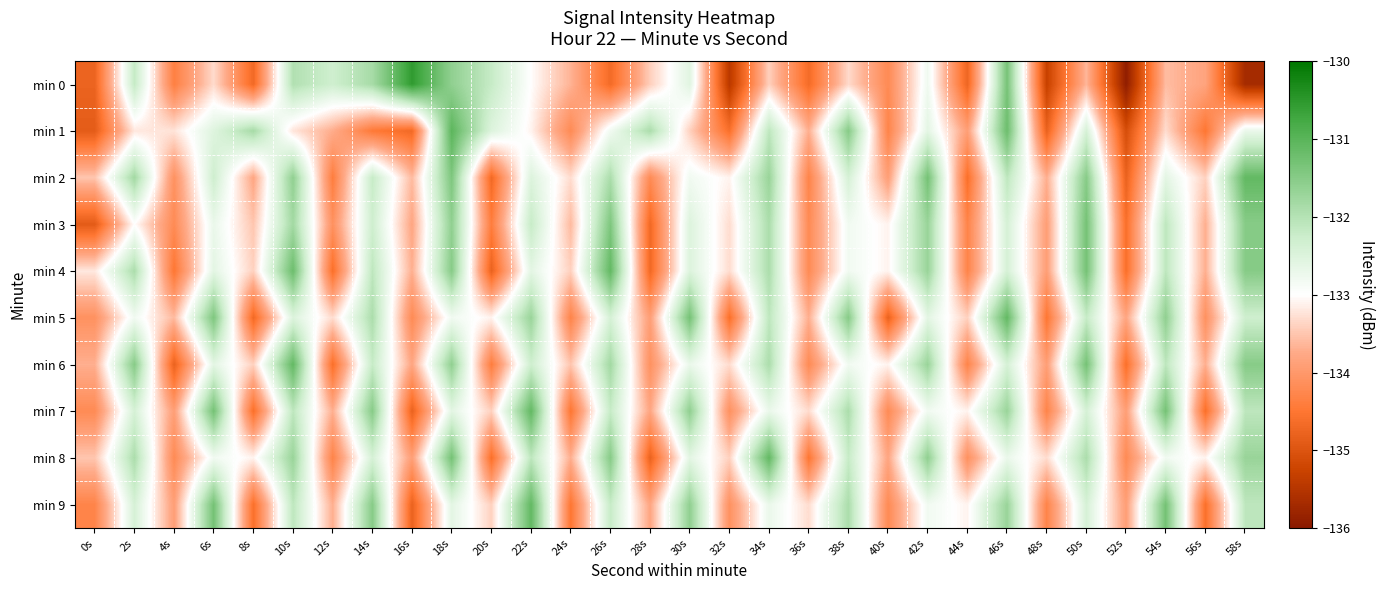

Reading right to left, transcribe all the data shown in this chart.

min 0: 58s=-135.7	56s=-133.8	54s=-133.6	52s=-135.9	50s=-133.6	48s=-135.3	46s=-131.3	44s=-134.7	42s=-132.8	40s=-134.2	38s=-133.3	36s=-134.7	34s=-133.4	32s=-135.4	30s=-132.6	28s=-133.4	26s=-134.7	24s=-133.7	22s=-133.0	20s=-132.2	18s=-131.6	16s=-130.5	14s=-131.9	12s=-132.3	10s=-132.0	8s=-134.7	6s=-133.3	4s=-134.4	2s=-132.2	0s=-134.8
min 1: 58s=-132.7	56s=-134.5	54s=-133.3	52s=-135.1	50s=-132.4	48s=-134.8	46s=-131.2	44s=-133.9	42s=-132.6	40s=-134.3	38s=-131.5	36s=-133.7	34s=-132.1	32s=-134.6	30s=-133.4	28s=-131.9	26s=-132.8	24s=-134.2	22s=-133.1	20s=-132.5	18s=-131.0	16s=-134.7	14s=-134.5	12s=-133.7	10s=-133.2	8s=-131.8	6s=-132.5	4s=-133.2	2s=-133.2	0s=-134.9
min 2: 58s=-131.1	56s=-133.4	54s=-132.6	52s=-134.8	50s=-131.5	48s=-133.7	46s=-132.1	44s=-134.6	42s=-131.3	40s=-133.9	38s=-132.4	36s=-134.3	34s=-131.7	32s=-133.1	30s=-132.8	28s=-134.2	26s=-131.9	24s=-133.3	22s=-132.5	20s=-134.7	18s=-131.4	16s=-133.6	14s=-132.2	12s=-134.4	10s=-131.6	8s=-133.8	6s=-132.3	4s=-134.1	2s=-131.8	0s=-133.5
min 3: 58s=-131.5	56s=-133.7	54s=-132.1	52s=-134.6	50s=-131.3	48s=-133.9	46s=-132.4	44s=-134.3	42s=-131.7	40s=-133.1	38s=-132.8	36s=-134.2	34s=-131.9	32s=-133.3	30s=-132.5	28s=-134.7	26s=-131.4	24s=-133.6	22s=-132.2	20s=-134.4	18s=-131.6	16s=-133.8	14s=-132.3	12s=-134.1	10s=-131.8	8s=-133.5	6s=-132.7	4s=-134.2	2s=-133.0	0s=-134.9
min 4: 58s=-131.5	56s=-133.7	54s=-132.1	52s=-134.6	50s=-131.3	48s=-133.9	46s=-132.4	44s=-134.3	42s=-131.7	40s=-133.1	38s=-132.8	36s=-134.2	34s=-131.9	32s=-133.3	30s=-132.5	28s=-134.7	26s=-131.1	24s=-133.4	22s=-132.6	20s=-134.8	18s=-131.5	16s=-133.7	14s=-132.1	12s=-134.6	10s=-131.2	8s=-133.4	6s=-132.6	4s=-134.5	2s=-131.9	0s=-133.2
min 5: 58s=-132.3	56s=-134.1	54s=-131.6	52s=-133.8	50s=-132.2	48s=-134.5	46s=-131.1	44s=-133.4	42s=-132.6	40s=-134.8	38s=-131.5	36s=-133.7	34s=-132.1	32s=-134.6	30s=-131.3	28s=-133.9	26s=-132.4	24s=-134.3	22s=-131.7	20s=-133.1	18s=-132.8	16s=-134.2	14s=-131.9	12s=-133.3	10s=-132.5	8s=-134.7	6s=-131.4	4s=-133.6	2s=-132.8	0s=-134.1
min 6: 58s=-131.5	56s=-133.7	54s=-132.1	52s=-134.6	50s=-131.3	48s=-133.9	46s=-132.4	44s=-134.3	42s=-131.7	40s=-133.1	38s=-132.8	36s=-134.2	34s=-131.9	32s=-133.3	30s=-132.7	28s=-134.1	26s=-131.8	24s=-133.5	22s=-132.3	20s=-134.4	18s=-131.6	16s=-133.8	14s=-132.2	12s=-134.6	10s=-131.1	8s=-133.4	6s=-132.6	4s=-134.8	2s=-131.5	0s=-133.7
min 7: 58s=-132.1	56s=-134.6	54s=-131.3	52s=-133.9	50s=-132.4	48s=-134.3	46s=-131.7	44s=-133.1	42s=-132.8	40s=-134.2	38s=-131.9	36s=-133.3	34s=-132.7	32s=-134.1	30s=-131.6	28s=-133.8	26s=-132.2	24s=-134.5	22s=-131.1	20s=-133.4	18s=-132.6	16s=-134.8	14s=-131.5	12s=-133.7	10s=-132.1	8s=-134.6	6s=-131.3	4s=-133.9	2s=-132.4	0s=-134.2
min 8: 58s=-131.7	56s=-133.1	54s=-132.8	52s=-134.2	50s=-131.9	48s=-133.3	46s=-132.7	44s=-134.1	42s=-131.6	40s=-133.8	38s=-132.2	36s=-134.5	34s=-131.1	32s=-133.4	30s=-132.6	28s=-134.8	26s=-131.5	24s=-133.7	22s=-132.1	20s=-134.6	18s=-131.3	16s=-133.9	14s=-132.4	12s=-134.3	10s=-131.7	8s=-133.1	6s=-132.8	4s=-134.2	2s=-131.9	0s=-133.5
min 9: 58s=-132.1	56s=-134.6	54s=-131.3	52s=-133.9	50s=-132.4	48s=-134.3	46s=-131.7	44s=-133.1	42s=-132.8	40s=-134.2	38s=-131.9	36s=-133.3	34s=-132.7	32s=-134.1	30s=-131.6	28s=-133.8	26s=-132.2	24s=-134.5	22s=-131.1	20s=-133.4	18s=-132.6	16s=-134.8	14s=-131.5	12s=-133.7	10s=-132.1	8s=-134.6	6s=-131.3	4s=-133.9	2s=-132.4	0s=-134.3